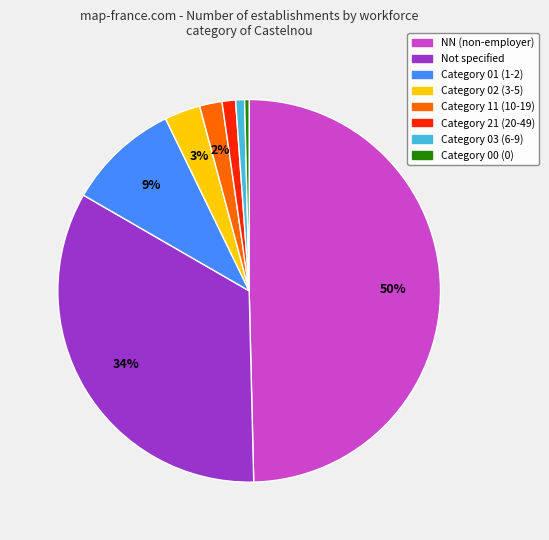

To the nearest percent, what is the average slice percentage?

12%